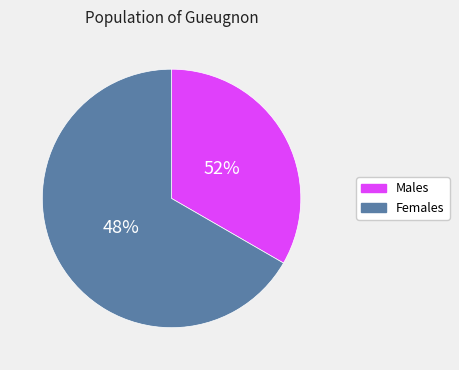

Is it true that Чоловіча is 45% of the pie?

False